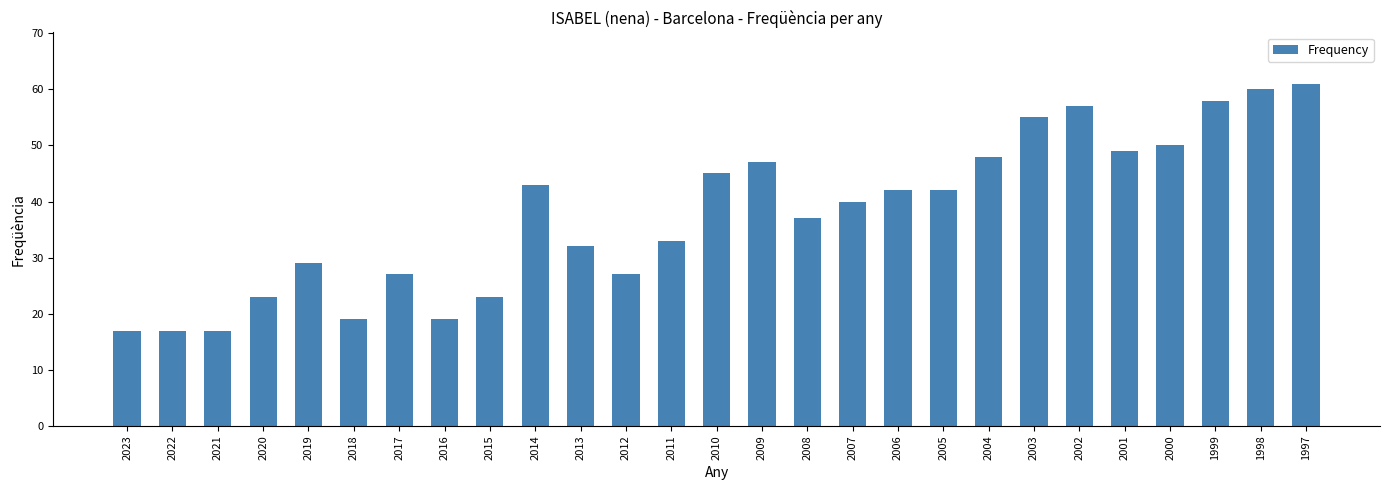

What is the value of the 10th bar from the left?

43